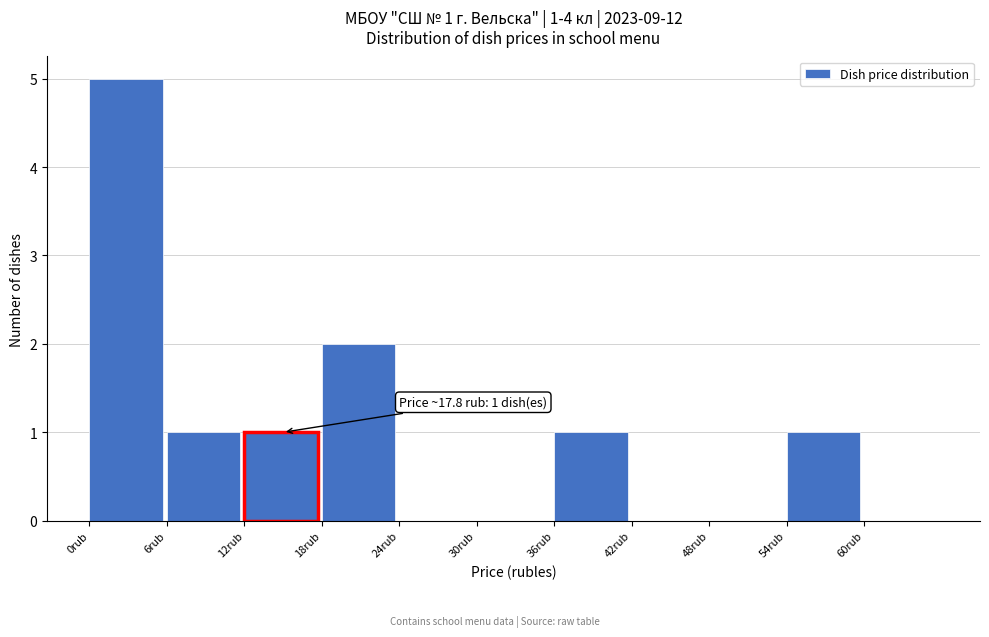

Over which range of the x-axis is the bar tallest?

0 to 6